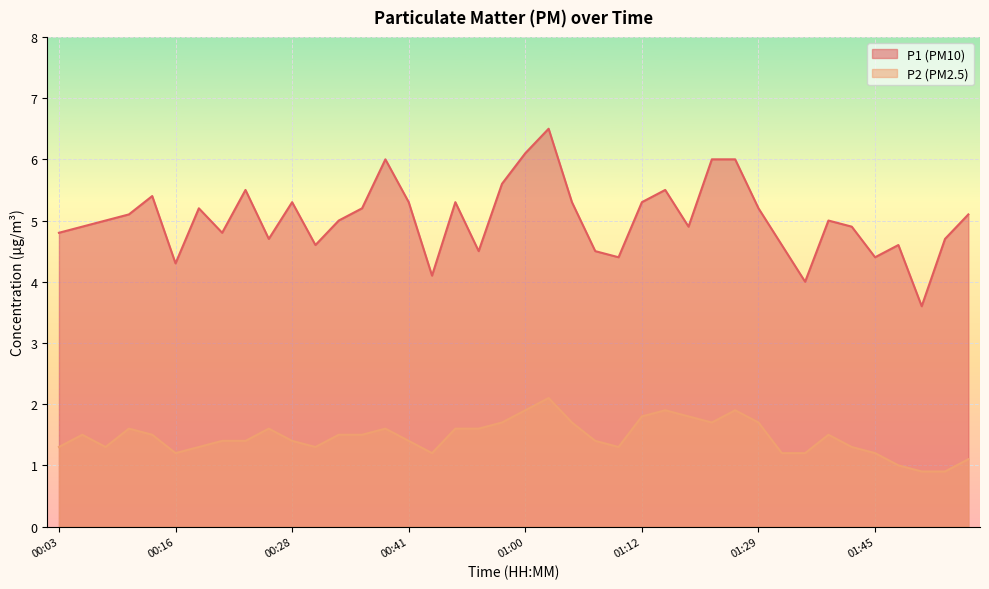

At which label does P1 first exceed 5?

00:11